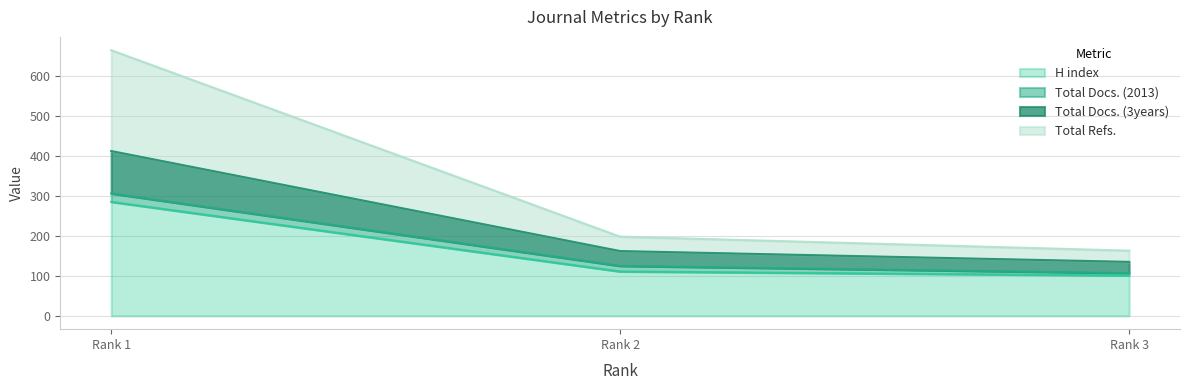

What is the minimum value for H index?

101